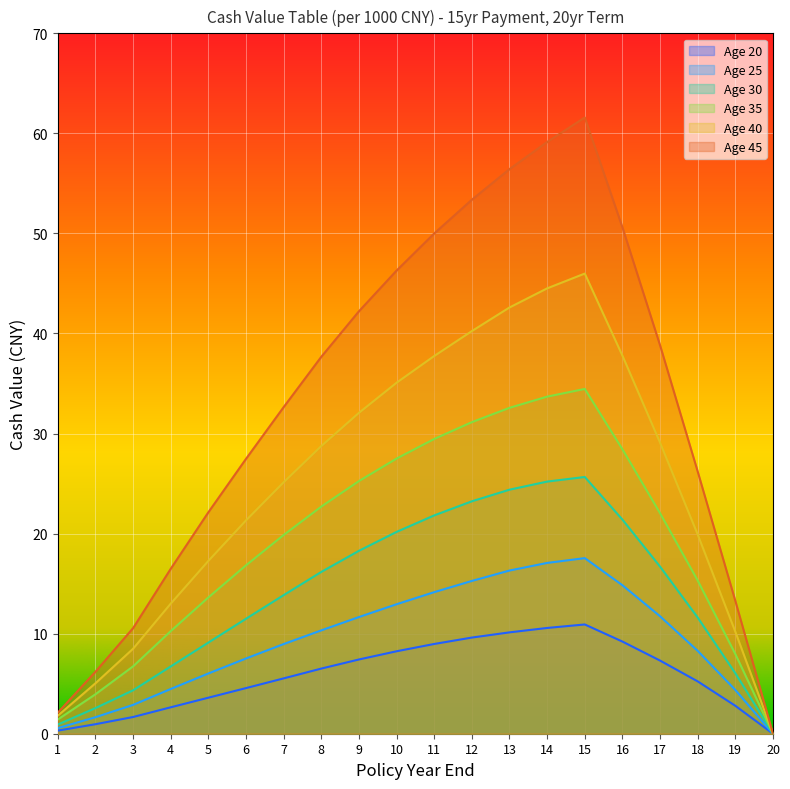

Which series changed the most between 2 and 10?

Age 45